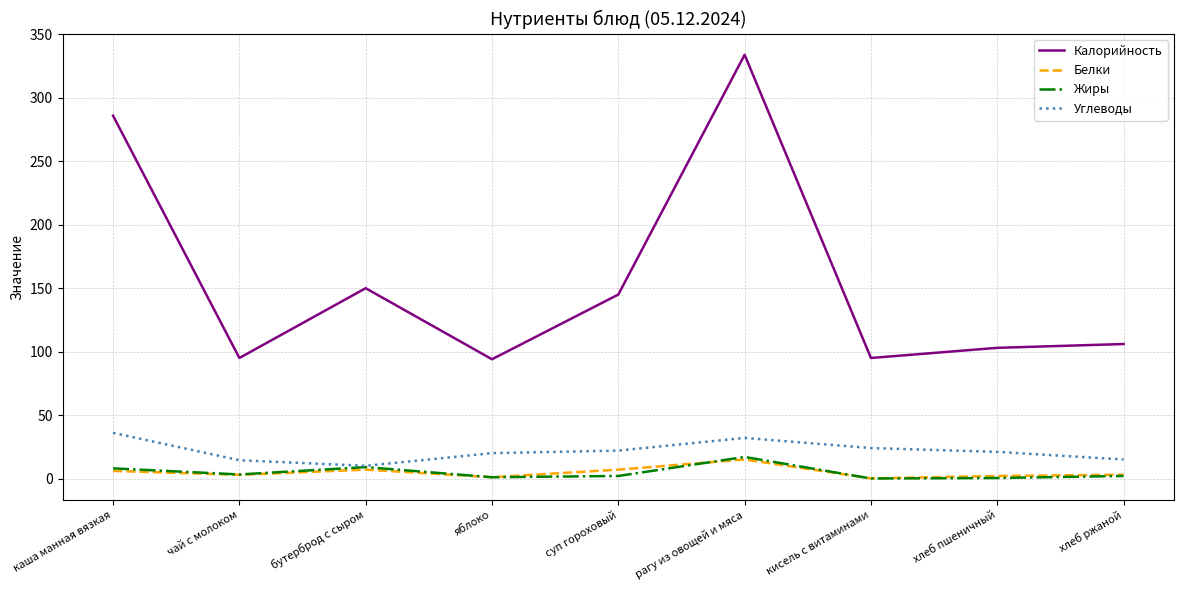

What is the average value of the Жиры series?

4.7